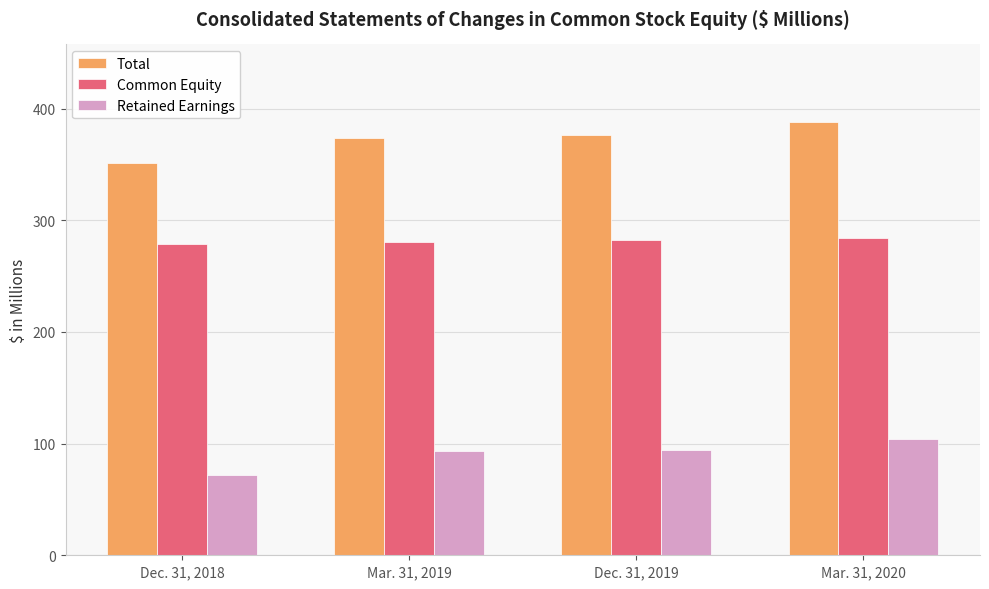

How many values in the Common Equity series exceed 282?

2